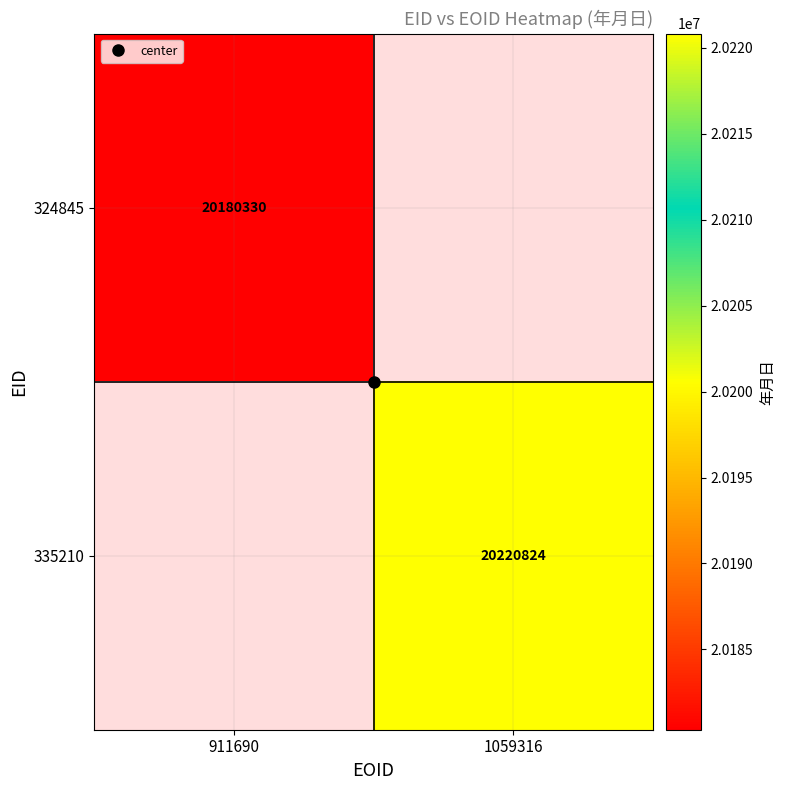

Which series has the largest range (max minus min)?

324845